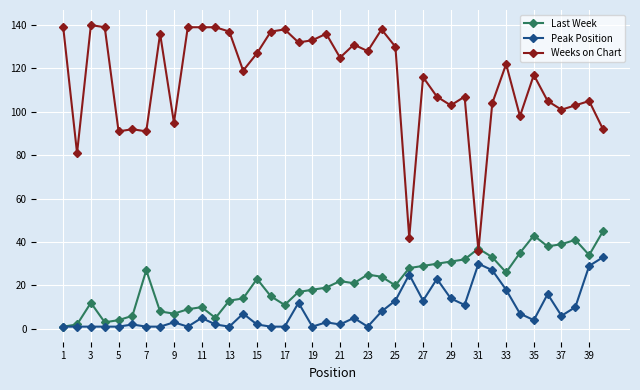

Reading left to right, list all the values displayed in this chart.

Last Week: 1	2	12	3	4	6	27	8	7	9	10	5	13	14	23	15	11	17	18	19	22	21	25	24	20	28	29	30	31	32	37	33	26	35	43	38	39	41	34	45
Peak Position: 1	1	1	1	1	2	1	1	3	1	5	2	1	7	2	1	1	12	1	3	2	5	1	8	13	25	13	23	14	11	30	27	18	7	4	16	6	10	29	33
Weeks on Chart: 139	81	140	139	91	92	91	136	95	139	139	139	137	119	127	137	138	132	133	136	125	131	128	138	130	42	116	107	103	107	36	104	122	98	117	105	101	103	105	92